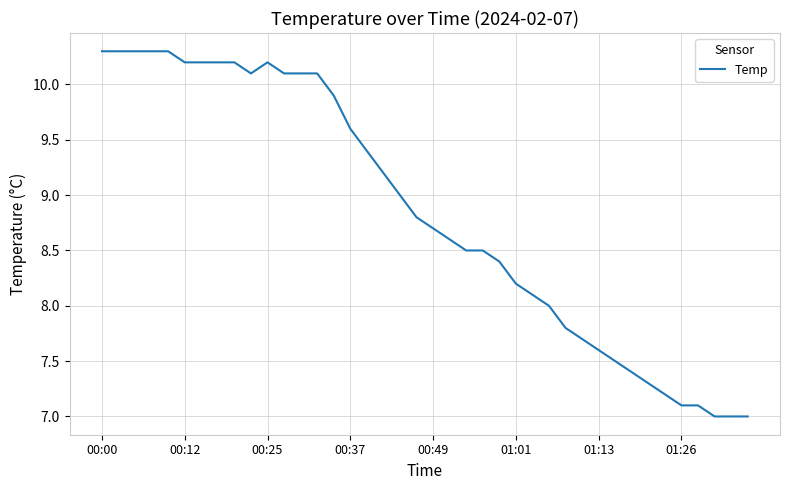

What is the maximum value shown in the chart?

10.3